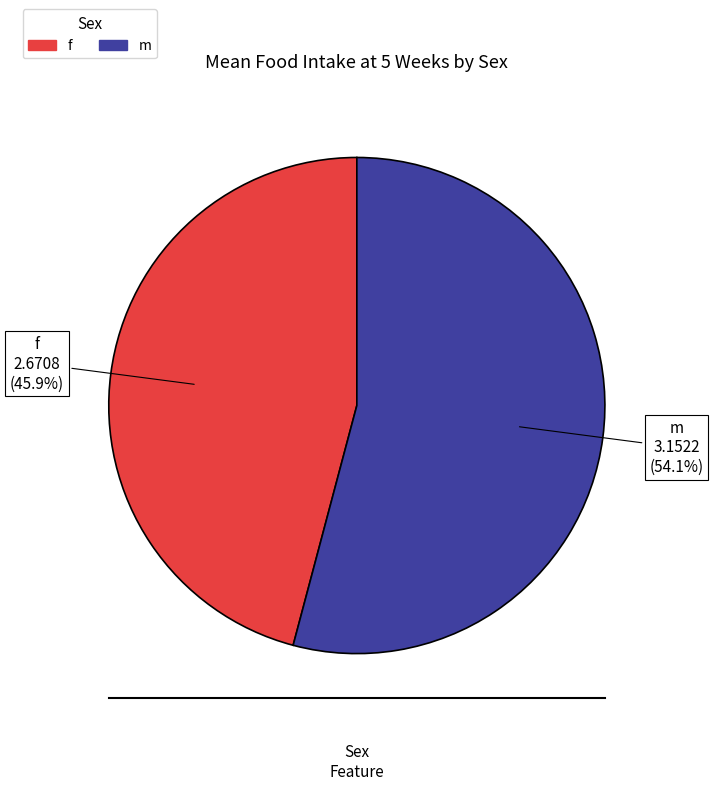

What percentage do f and m together represent?

100.0%